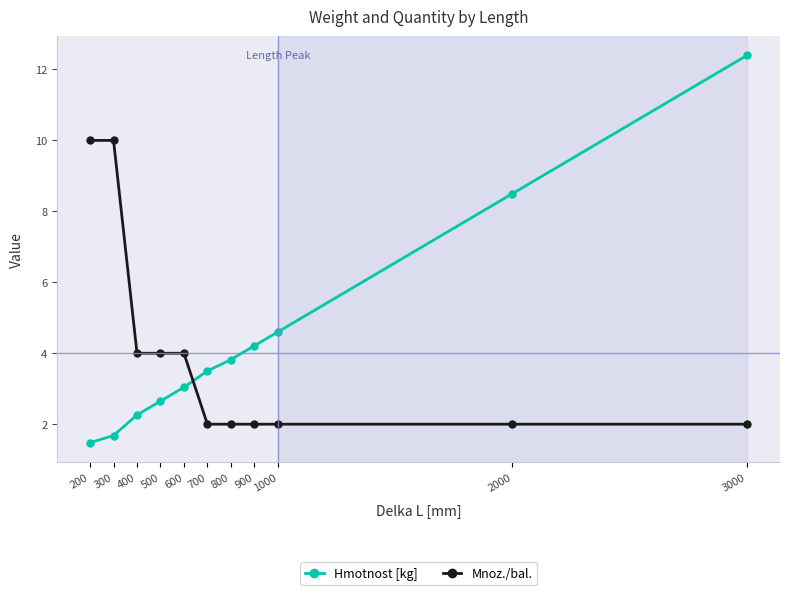

Which series has the widest spread of values?

Hmotnost [kg]